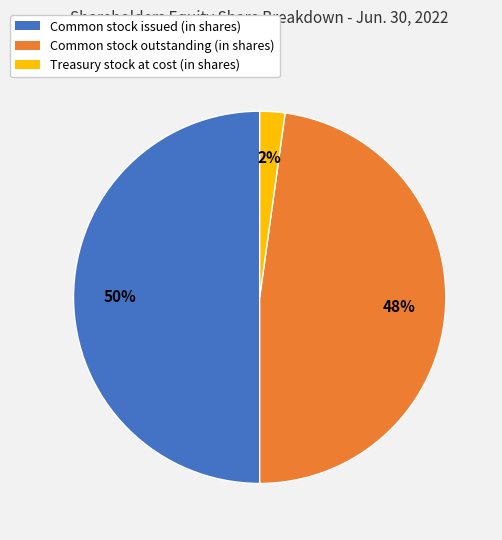

Is the sum of Common stock issued (in shares) and Treasury stock at cost (in shares) greater than half?

Yes